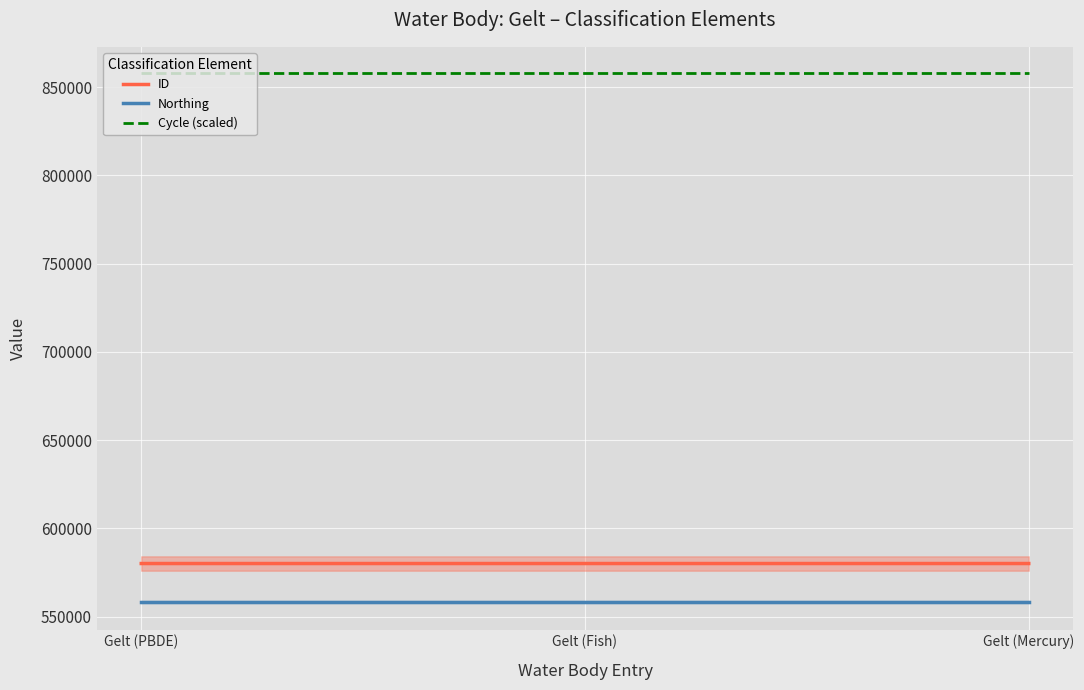

List the labels in order of Northing value, largest first.

Gelt (PBDE), Gelt (Fish), Gelt (Mercury)